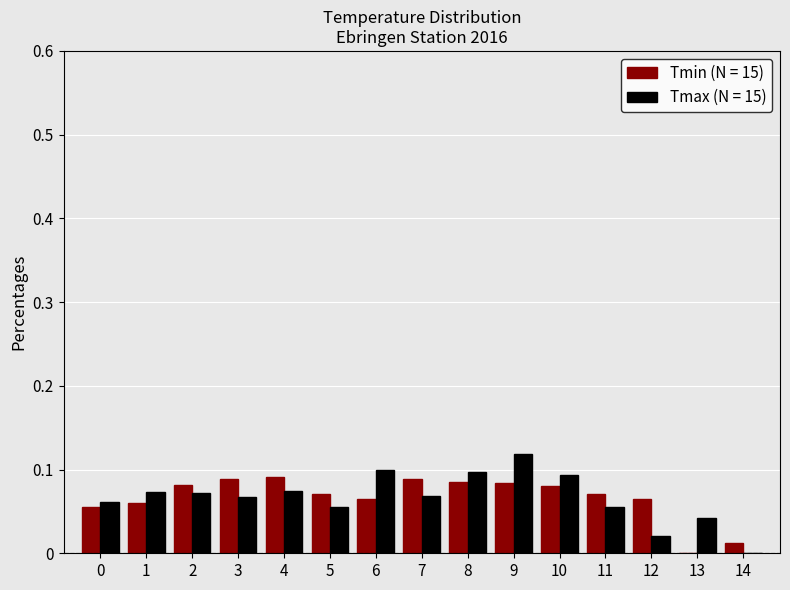

Which series has the largest range (max minus min)?

Tmax (N = 15)